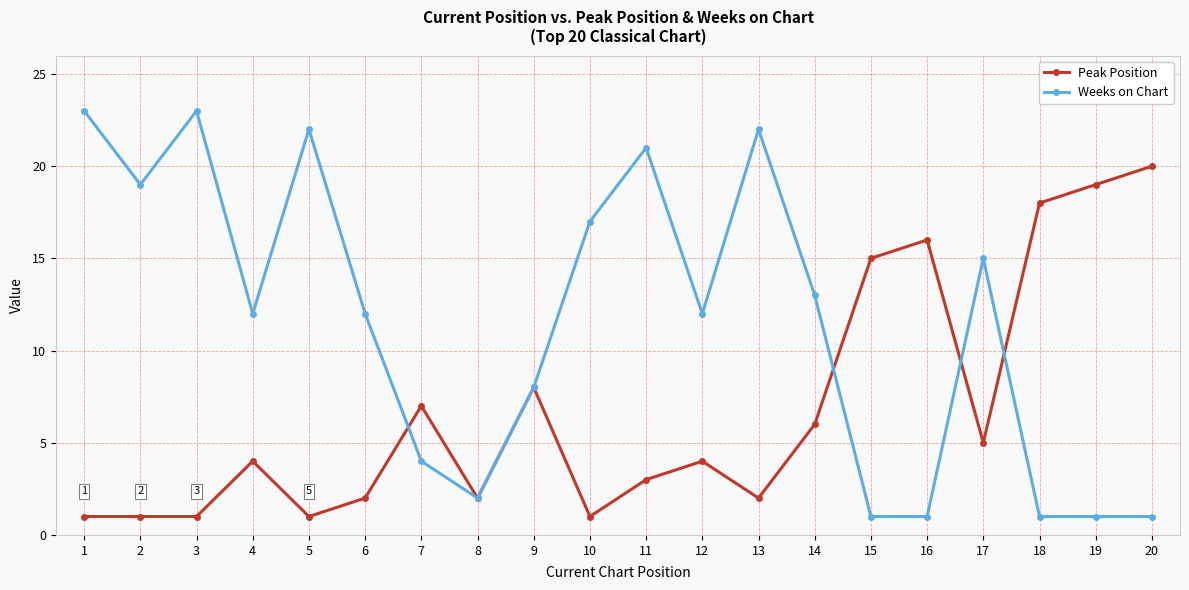

List the series in order of their overall mean, highest first.

Weeks on Chart, Peak Position